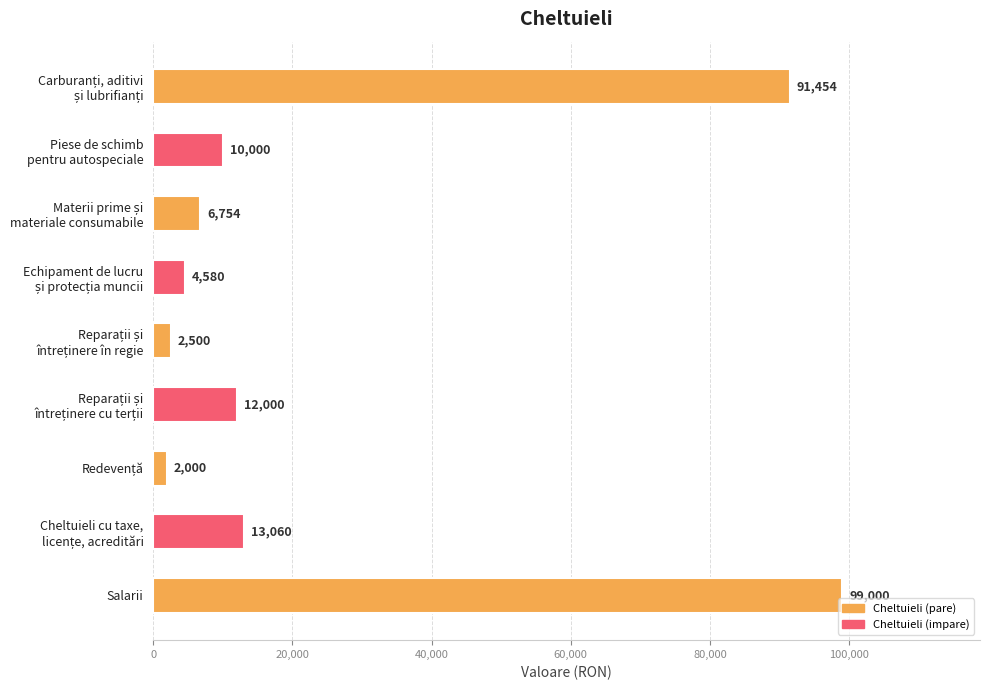

What is the greatest value displayed?

99000